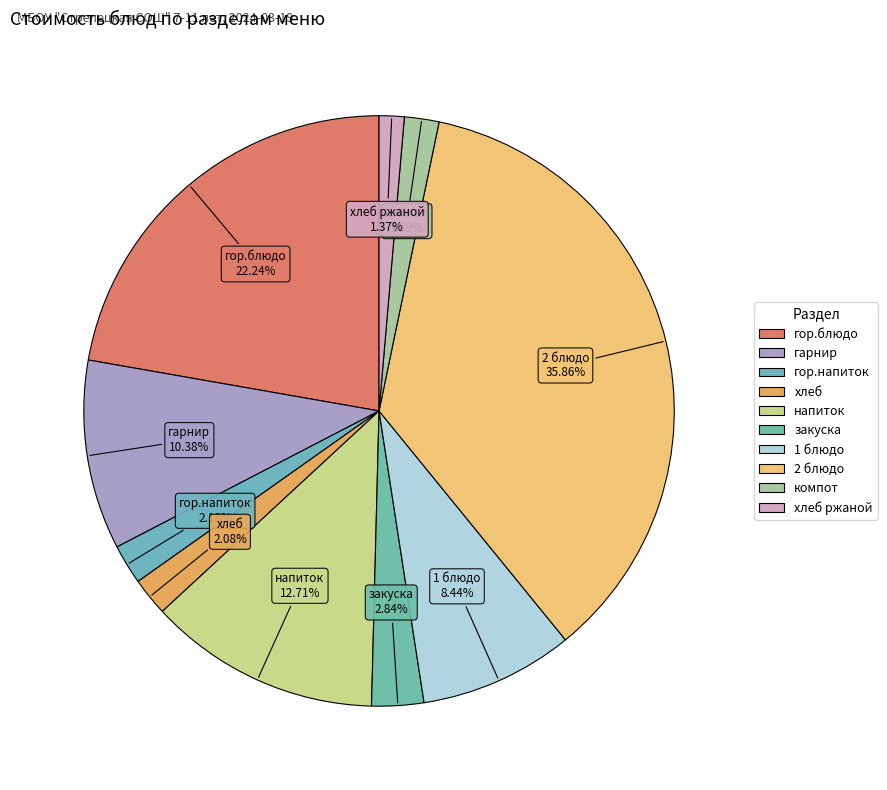

Does напиток account for over 50% of the chart?

No